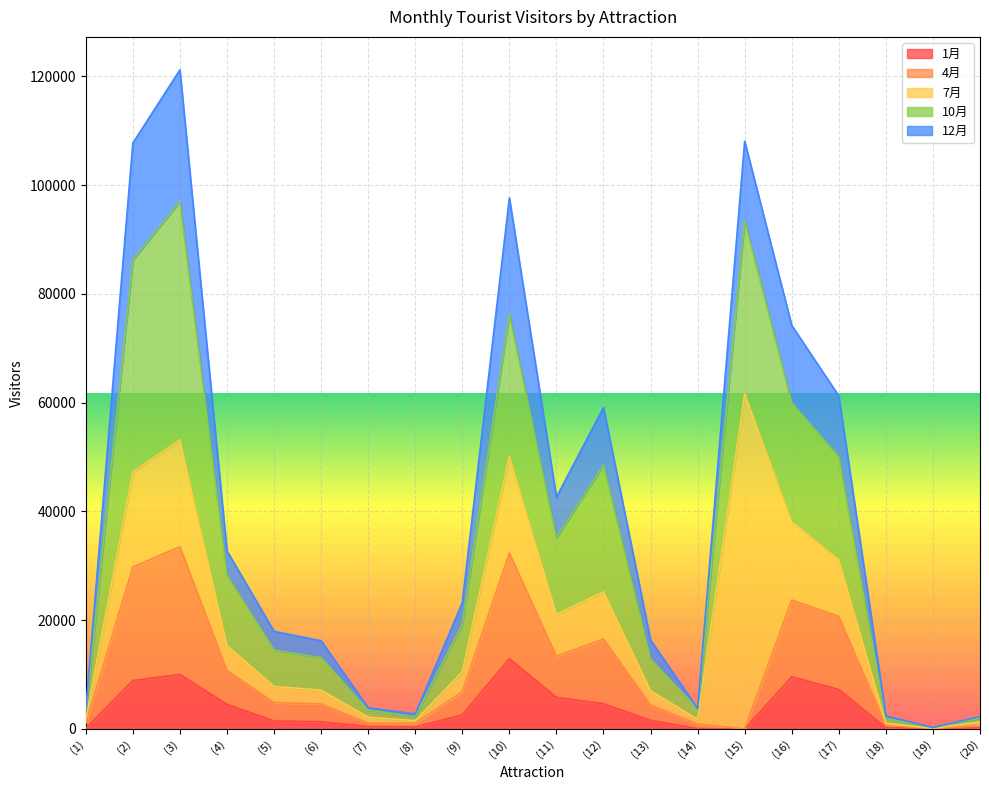

What position from the left is (1)?

1